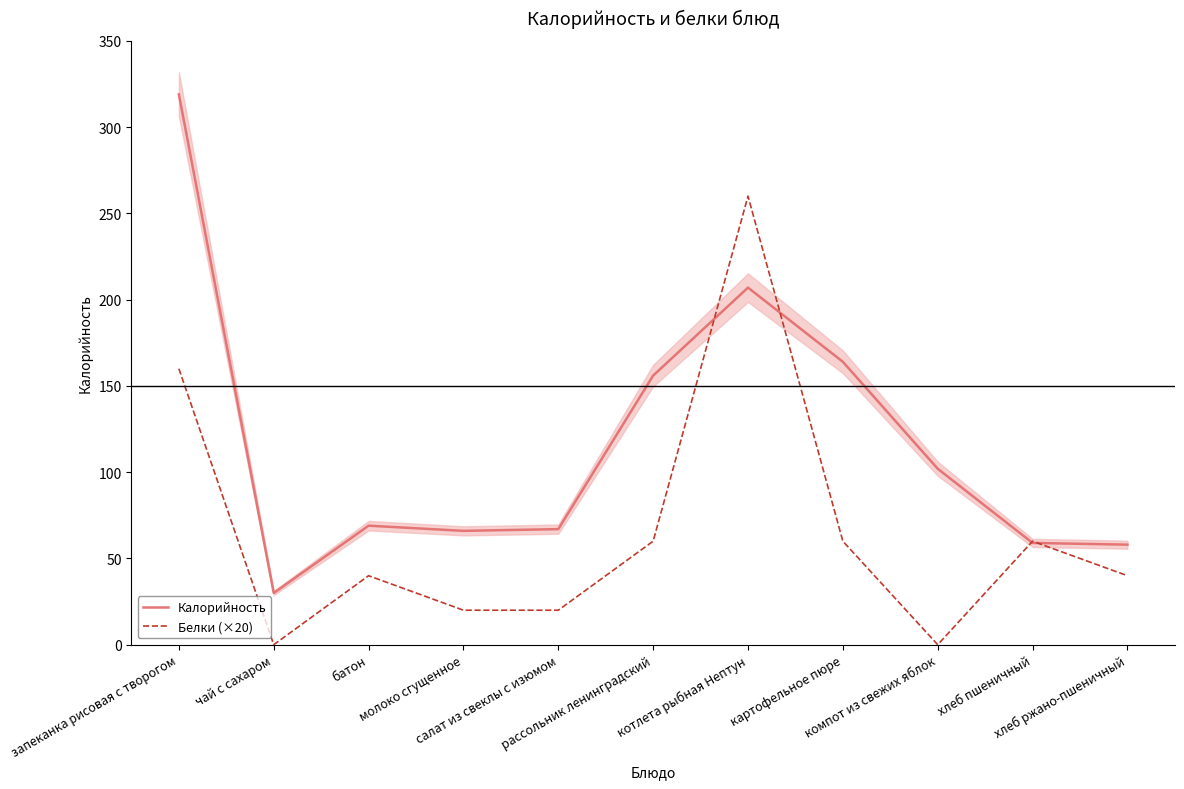

How many data points does each series have?

11